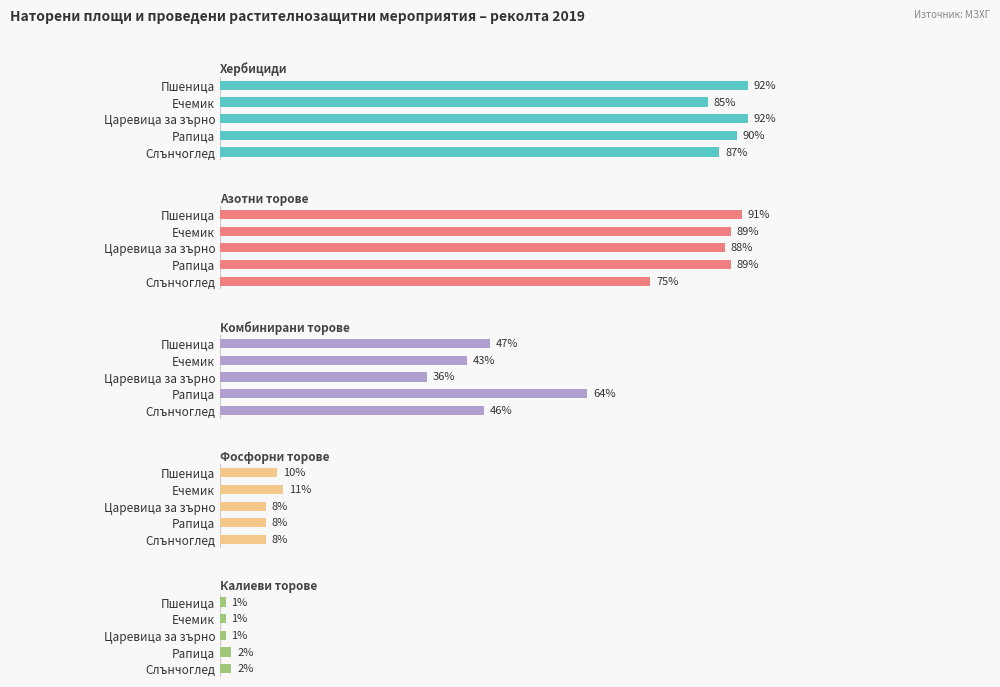

Which series has the widest spread of values?

Комбинирани торове